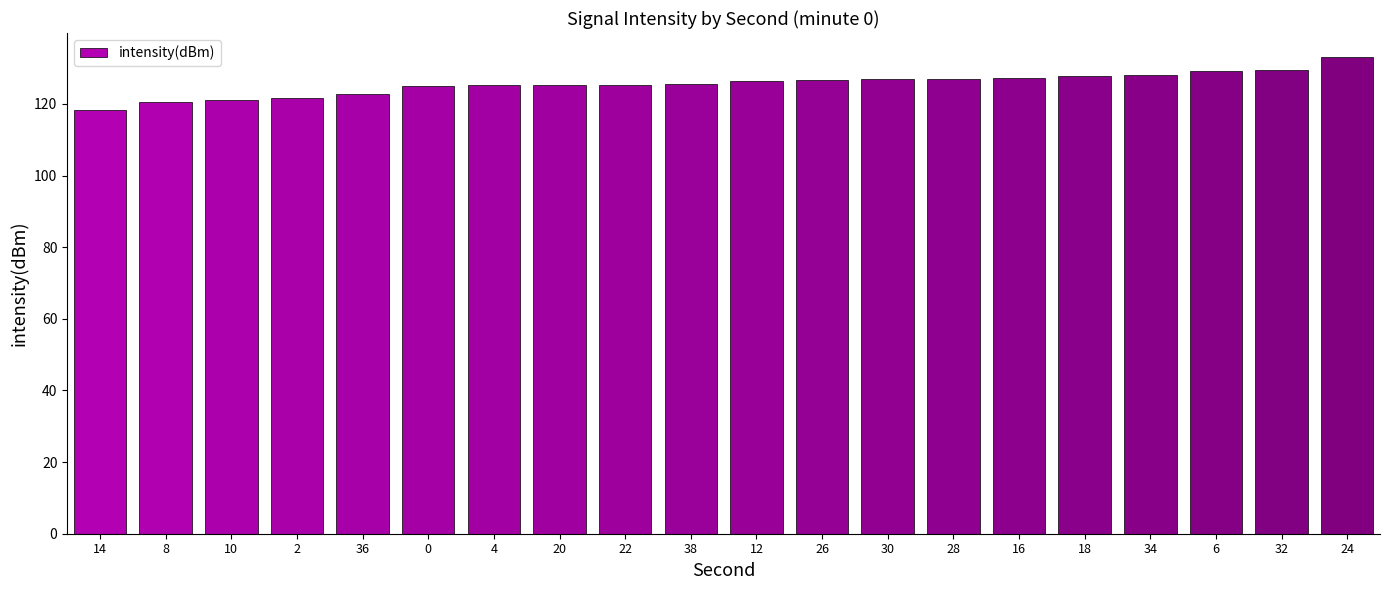

How many series are shown in this chart?

1